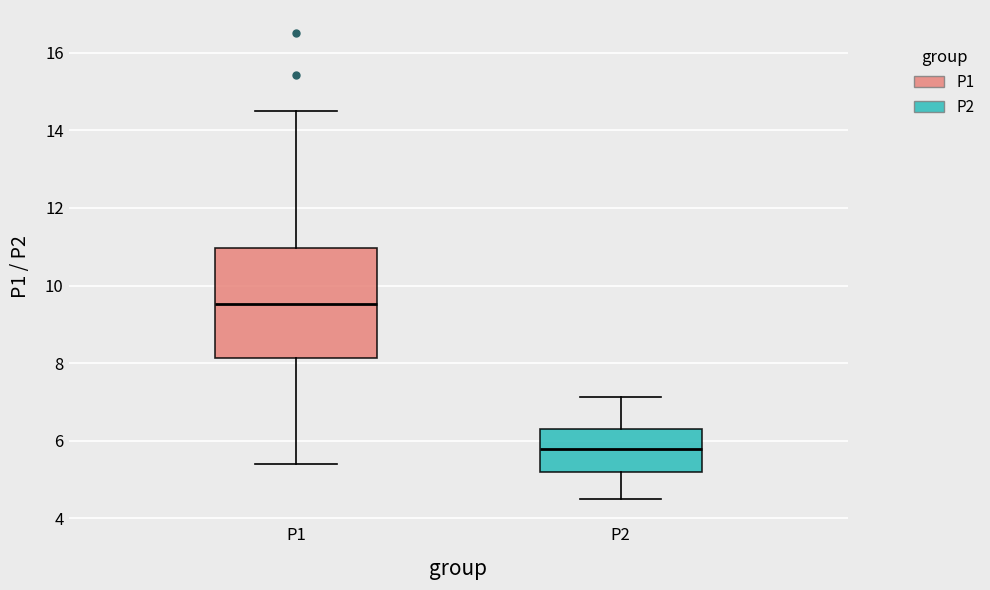

Which box's median line is the lowest?

P2